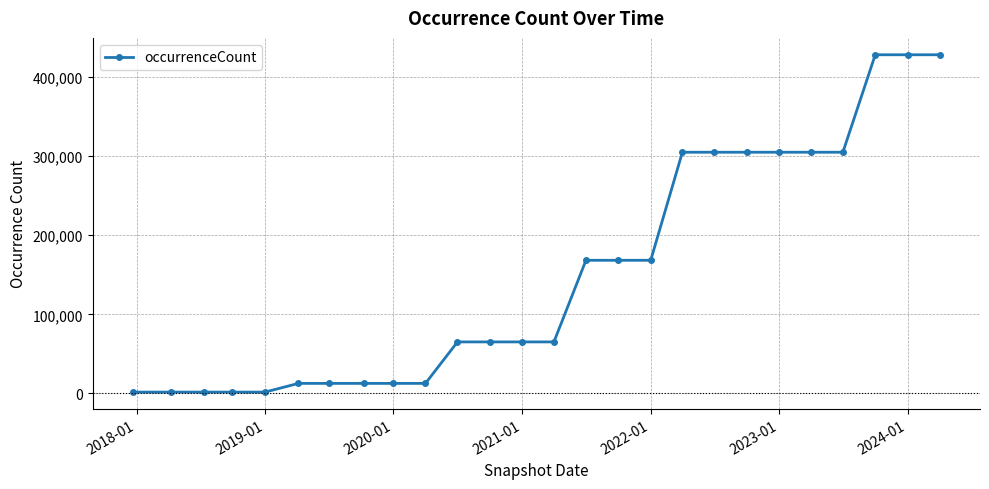

Is this an area chart (filled region under the line)?

No